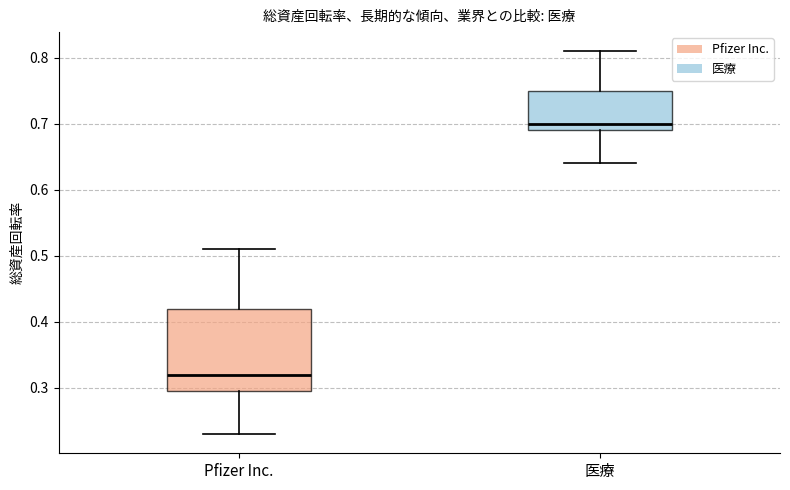

Reading left to right, transcribe this box plot: for each box, give where its median line is, the range the box spans, and where its two whiskers end, as read against the y-axis. The values are not printed on the chart, so give them approximately, as read against the axis.

Pfizer Inc.: median 0.32, box 0.30 to 0.42, whiskers 0.23 to 0.51
医療: median 0.70, box 0.69 to 0.75, whiskers 0.64 to 0.81